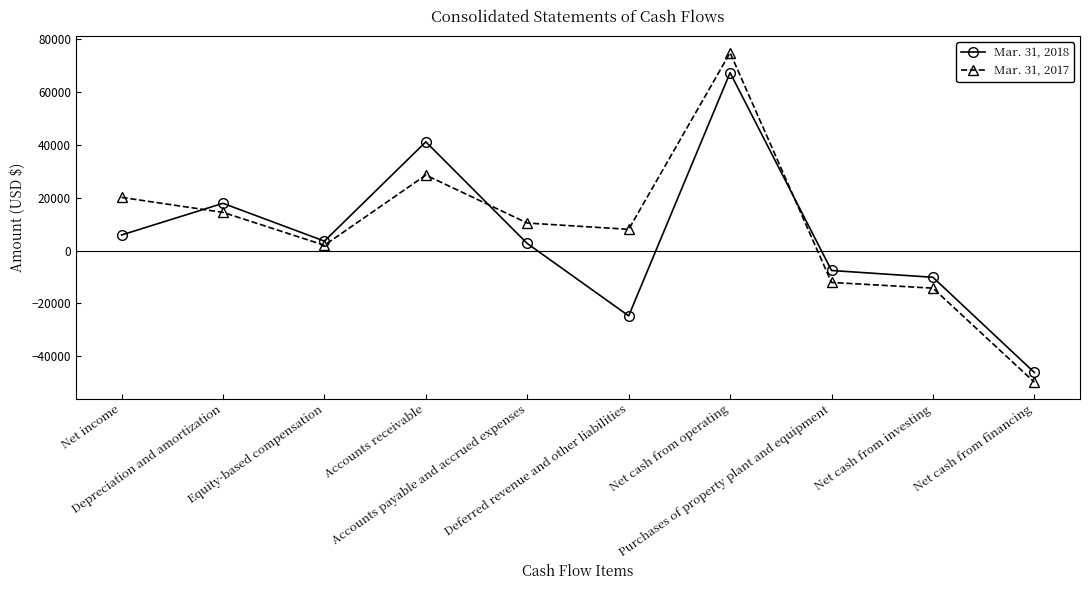

Rank the categories by Mar. 31, 2017 value from lowest to highest.

Net cash from financing, Net cash from investing, Purchases of property plant and equipment, Equity-based compensation, Deferred revenue and other liabilities, Accounts payable and accrued expenses, Depreciation and amortization, Net income, Accounts receivable, Net cash from operating